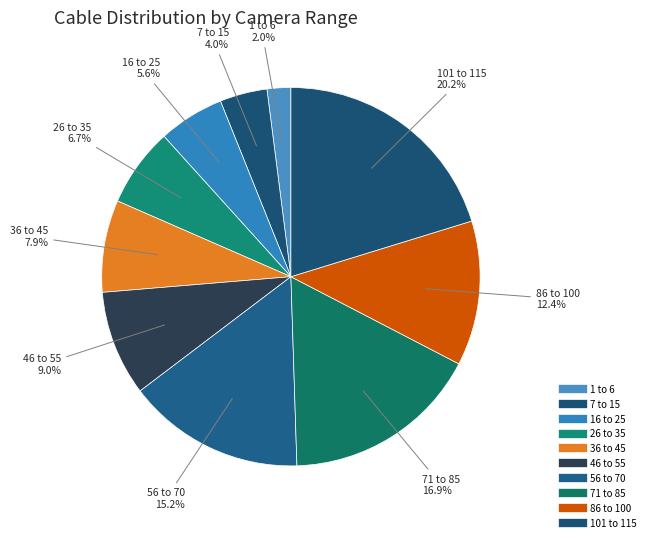

The 1 to 6 slice represents 1% of the pie. True or false?

False